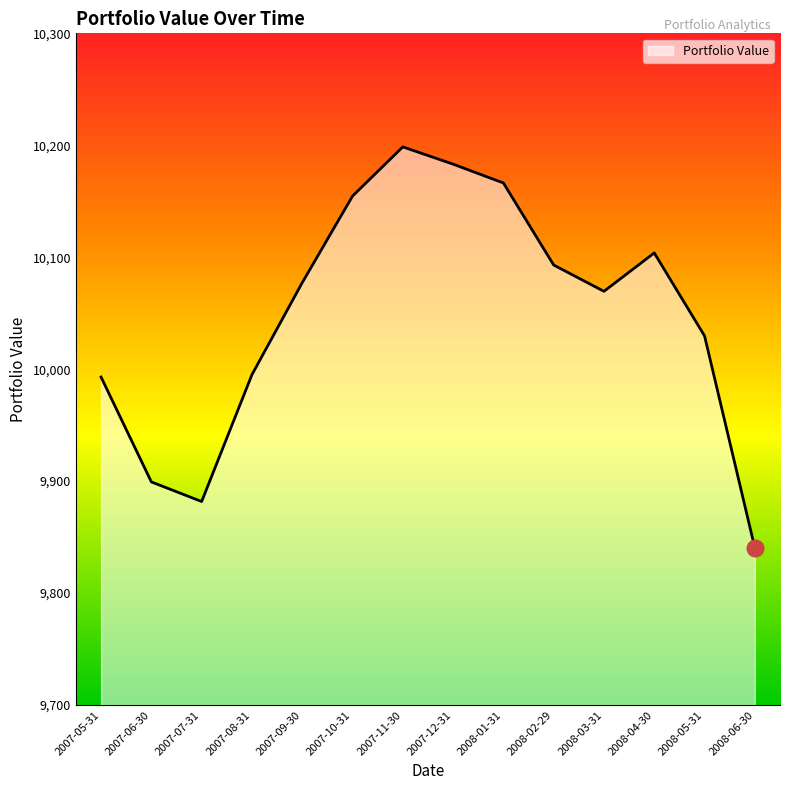

Which label corresponds to the smallest value in the chart?

2008-06-30